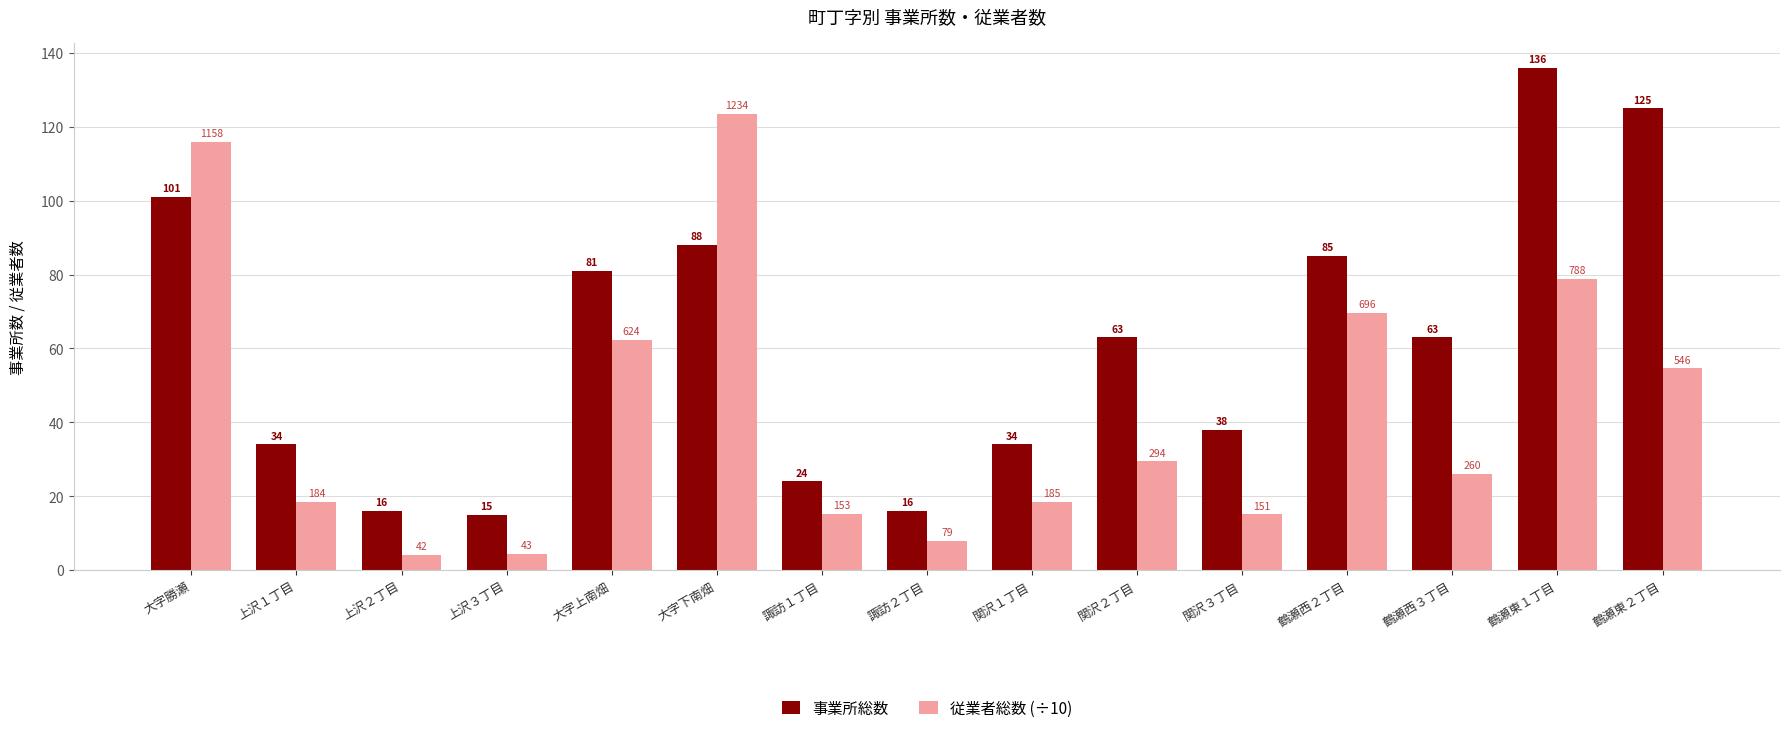

What is the average value of the 従業者総数 (÷10) series?

42.9